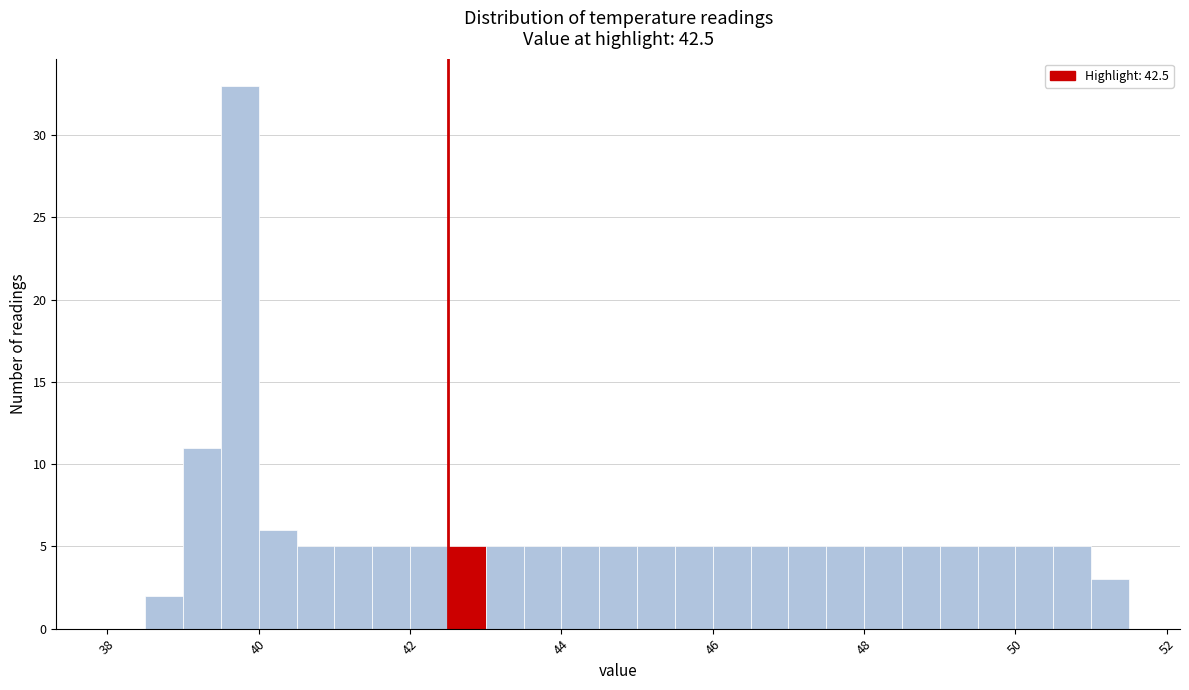

Around what value on the x-axis is the tallest bar? Give the approximate position of its centre, as read against the axis.

39.8